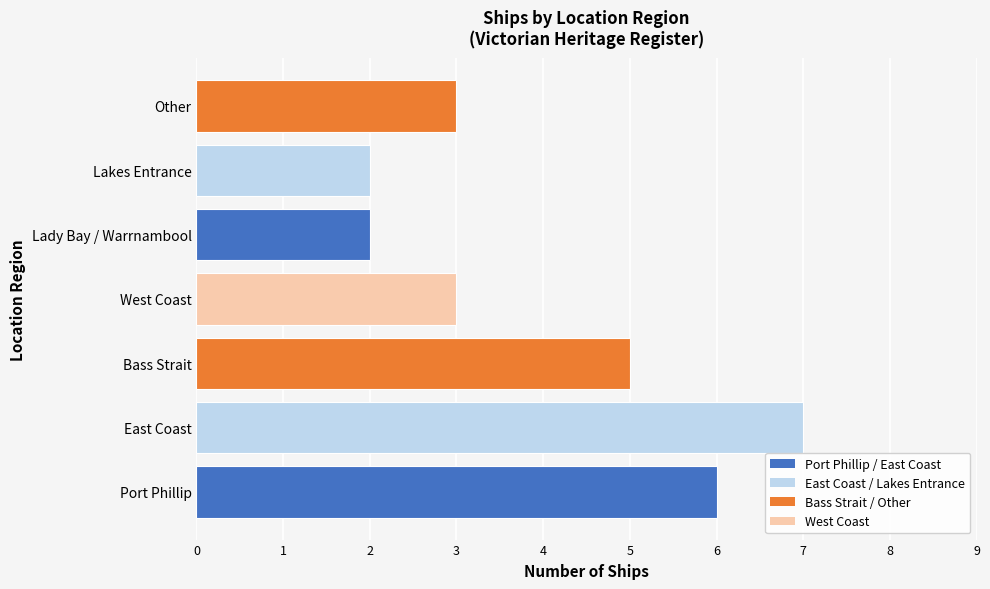

Does the chart contain stacked bars?

No